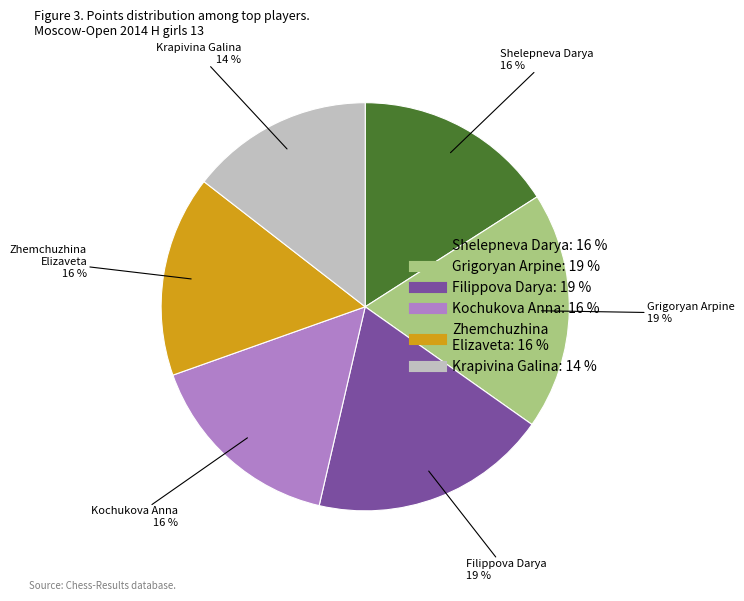

Which slice is the smallest?

Krapivina Galina